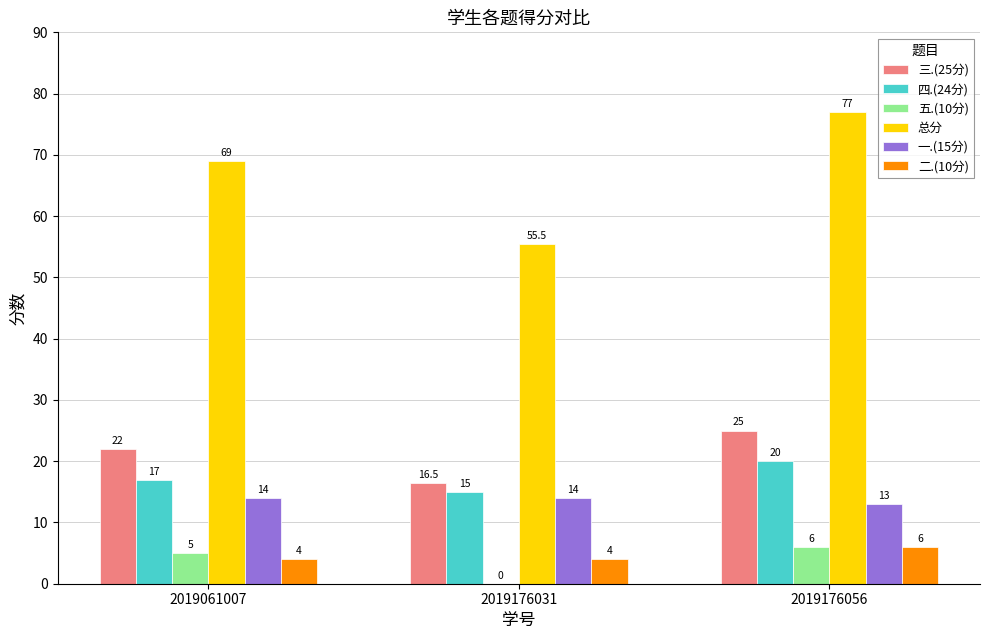

Is it true that 一.(15分) equals 14.0 at 2019176031?

True